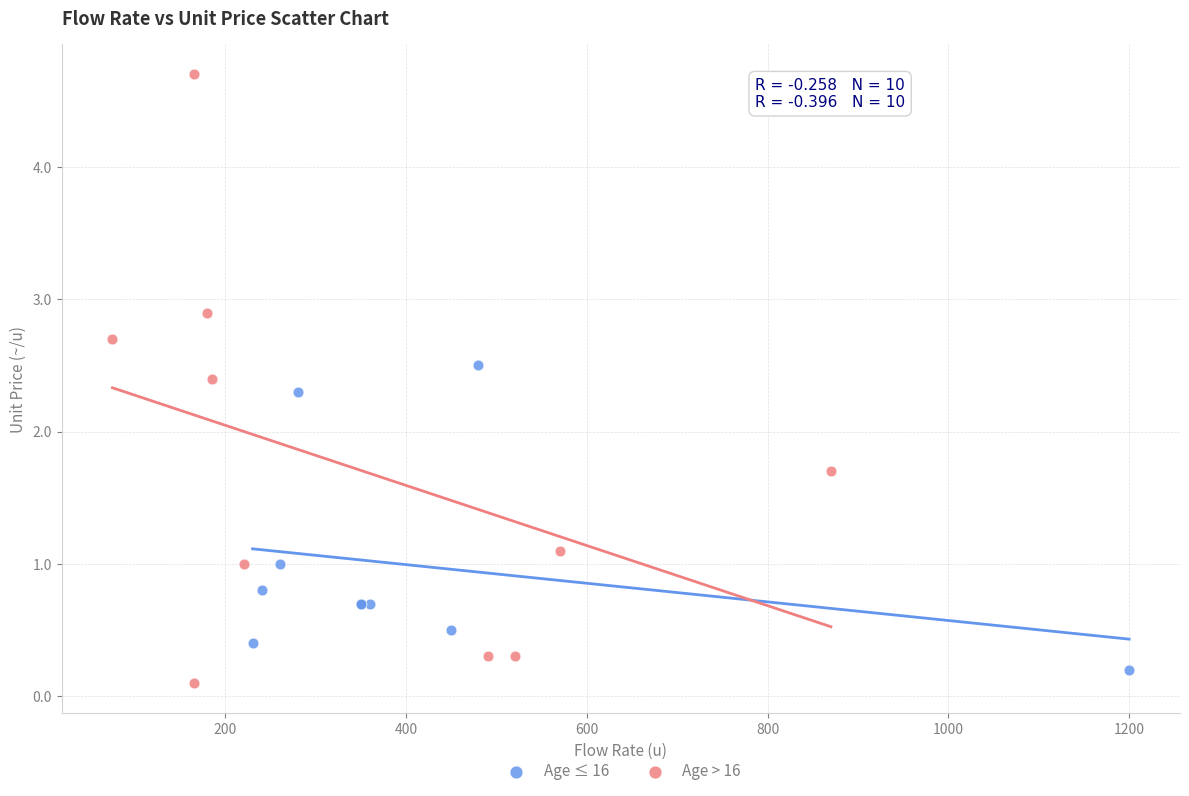

Which series has the largest Y range (max minus min)?

Age > 16